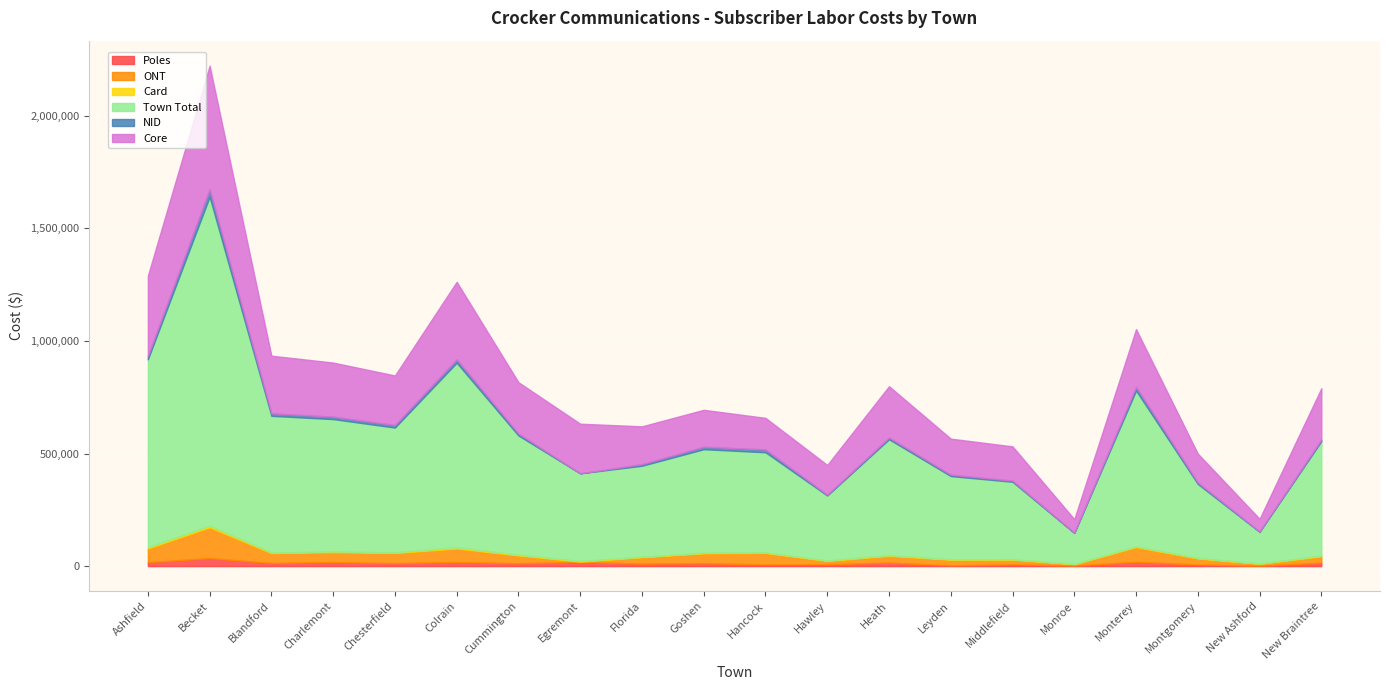

What is the difference between the maximum and minimum values in the Poles series?

33320